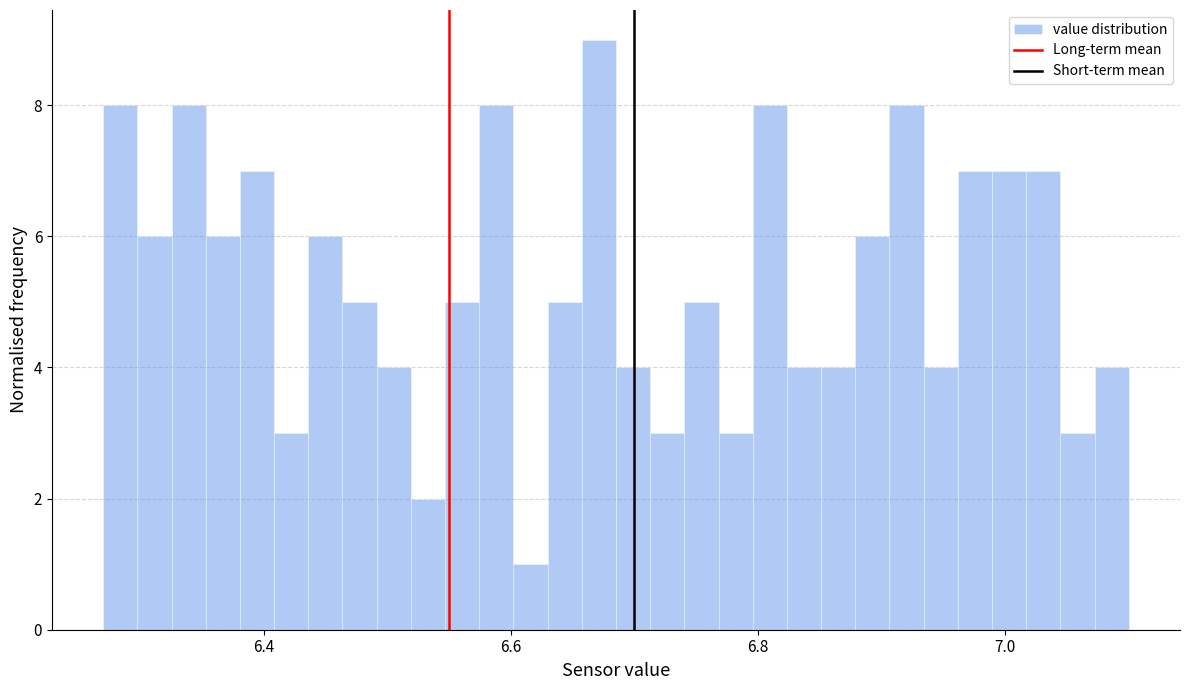

Read against the x-axis, roughly where is the centre of the tallest bar?

6.68